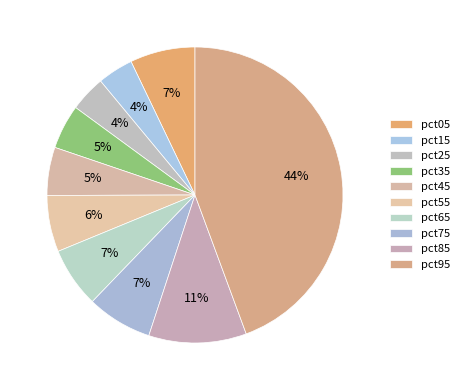

True or false: pct65 accounts for 1% of the total.

False